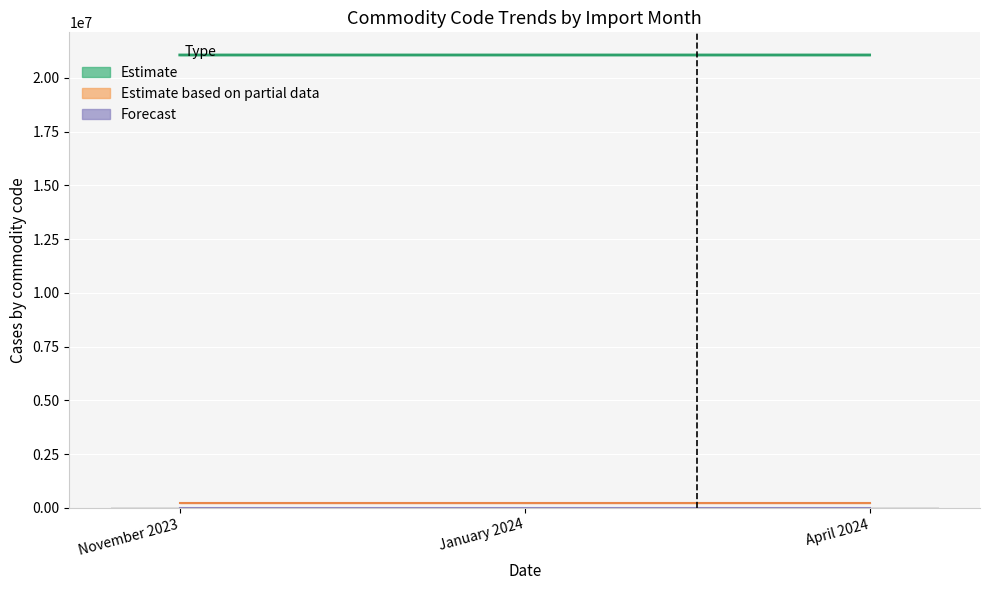

Which series has the largest total across all categories?

Estimate